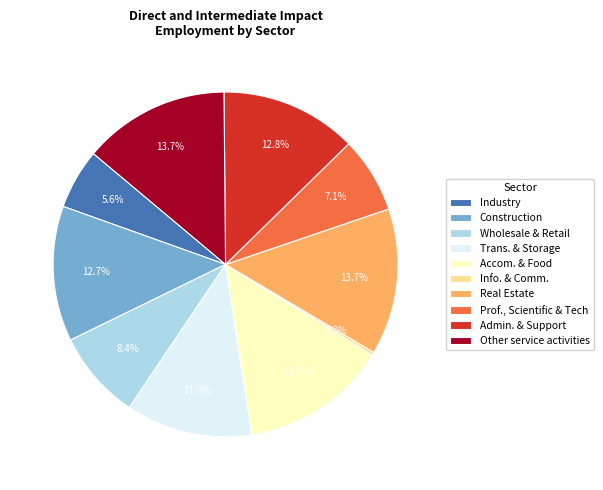

Which category has the smallest portion of the pie?

Info. & Comm.